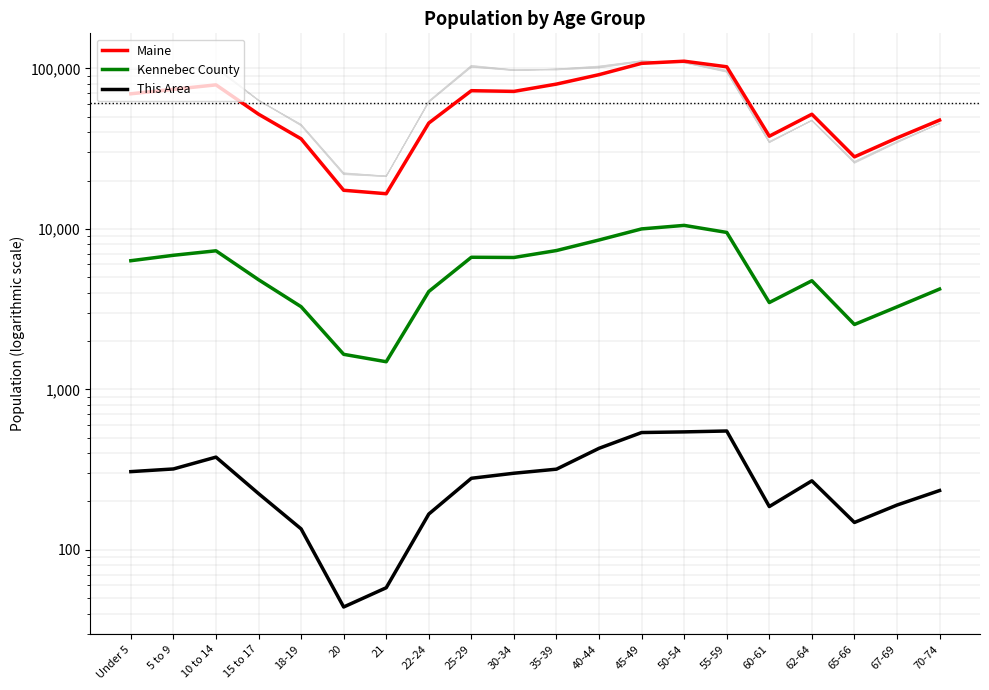

What position from the left is 22-24?

8